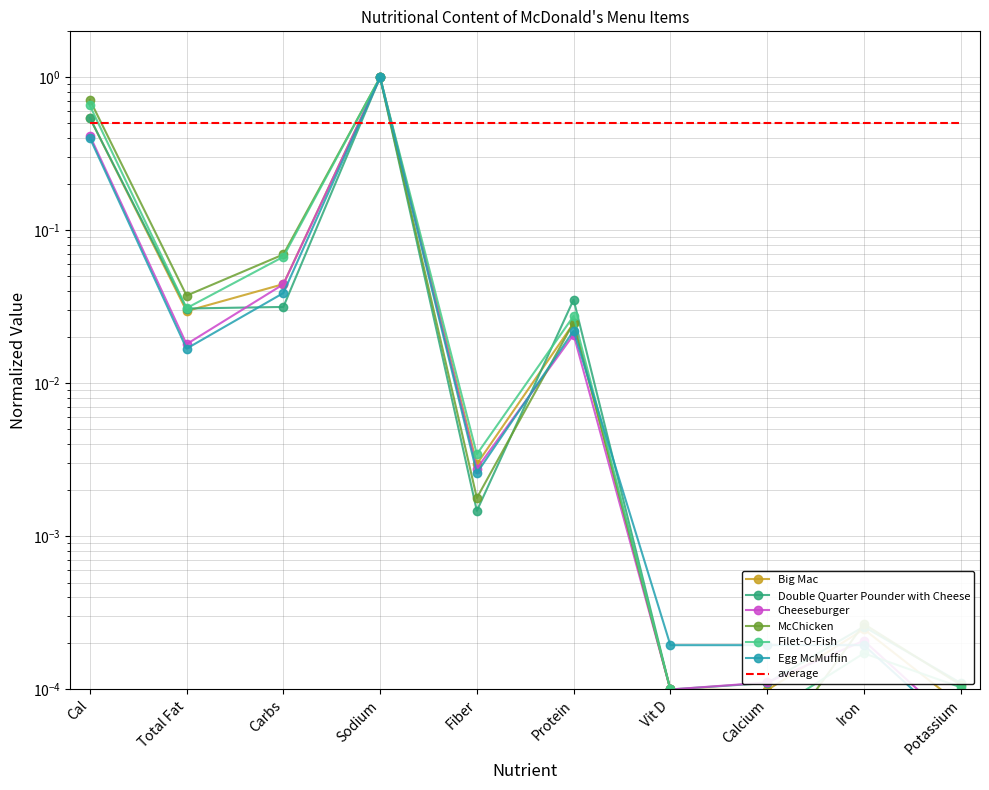

Where is the first local maximum for Double Quarter Pounder with Cheese?

Sodium